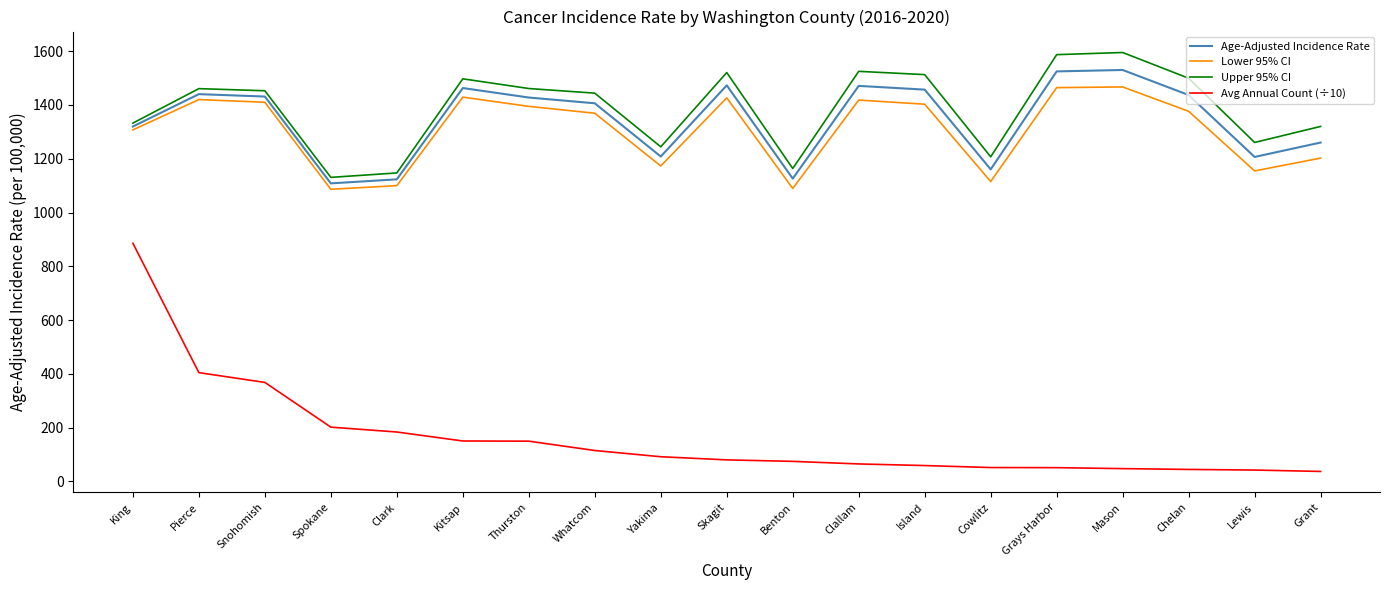

What is the greatest value displayed?

1595.2